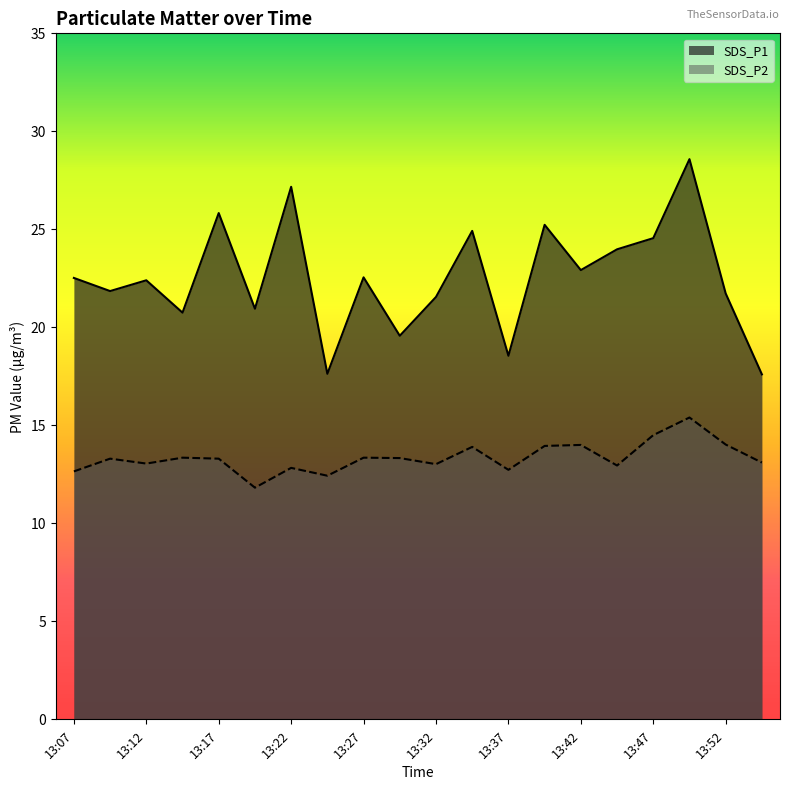

True or false: SDS_P1 has more than 1 points higher than both neighbors.

True